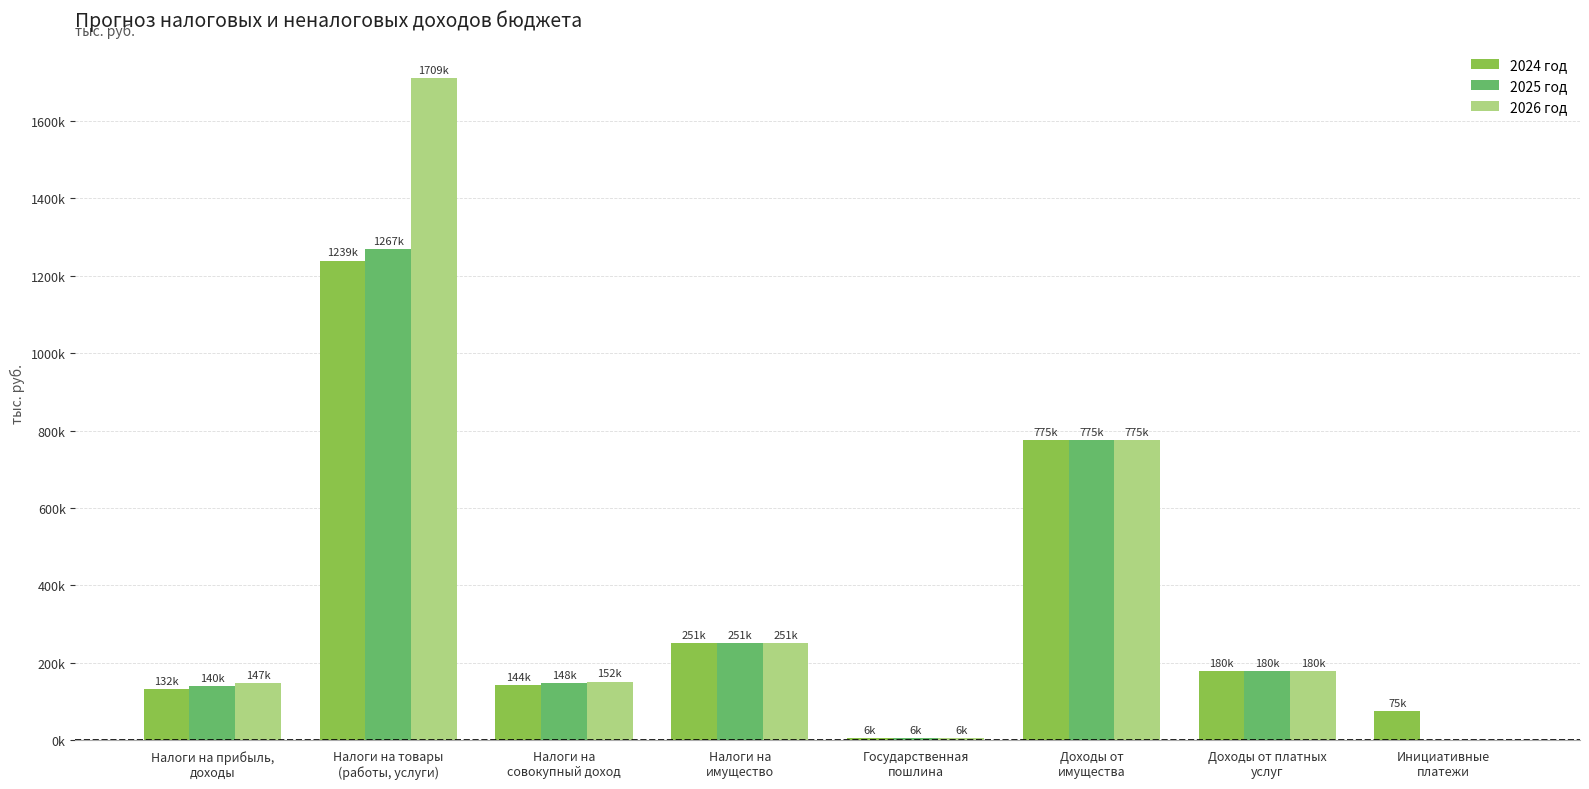

Between Государственная
пошлина and Доходы от платных
услуг, which series saw the biggest shift?

2024 год